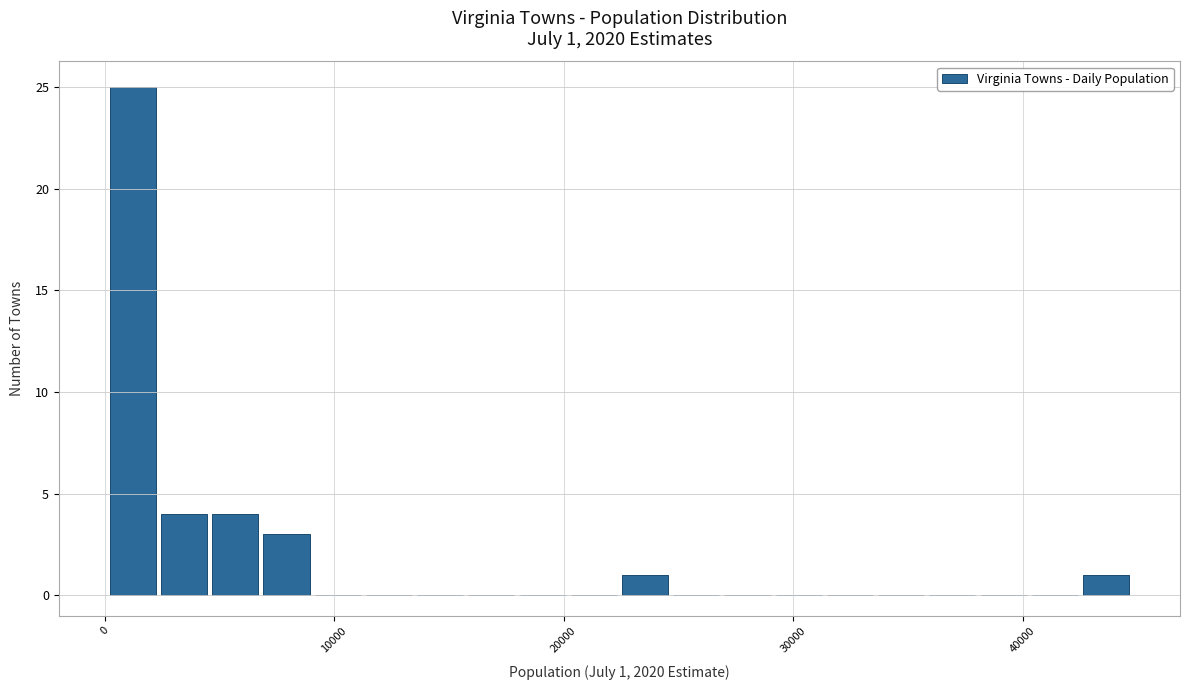

Around what value on the x-axis is the tallest bar? Give the approximate position of its centre, as read against the axis.

1000